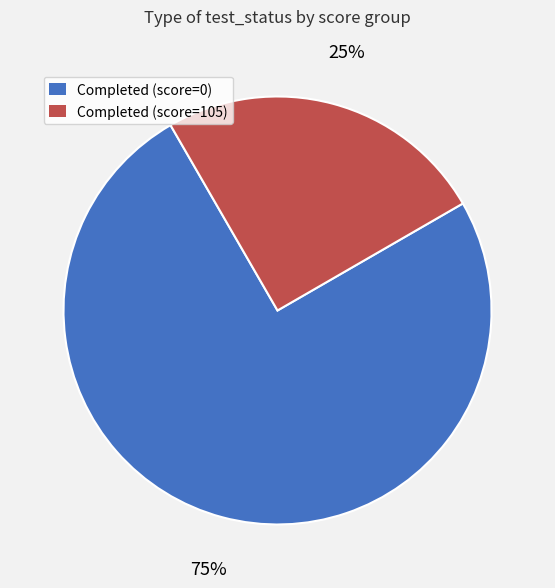

Is there any slice that represents more than half of the pie?

Yes